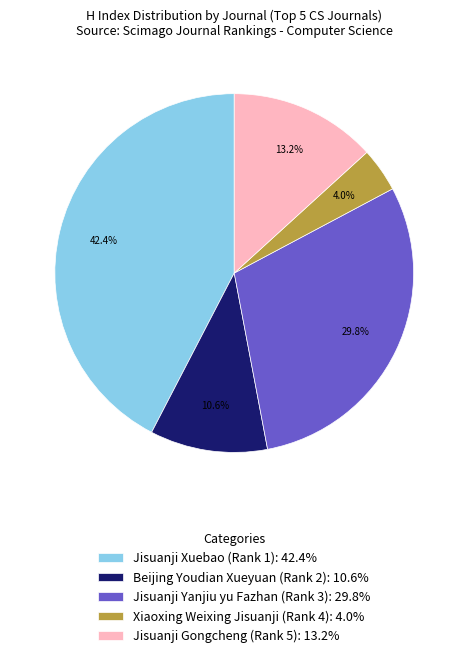

The Jisuanji Xuebao (Rank 1) slice represents 42% of the pie. True or false?

True